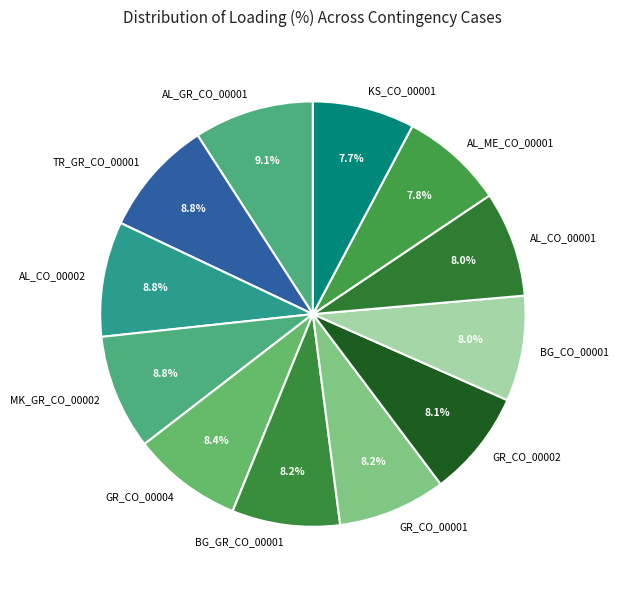

To the nearest percent, what is the combined percentage of BG_GR_CO_00001 and GR_CO_00001?

16%